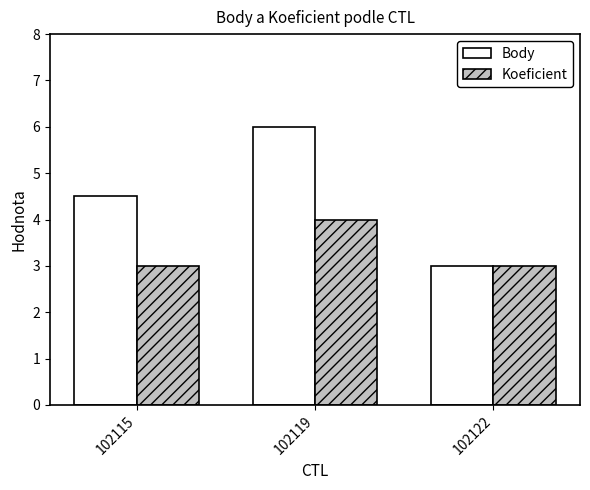

Rank the series by their average value, from lowest to highest.

Koeficient, Body